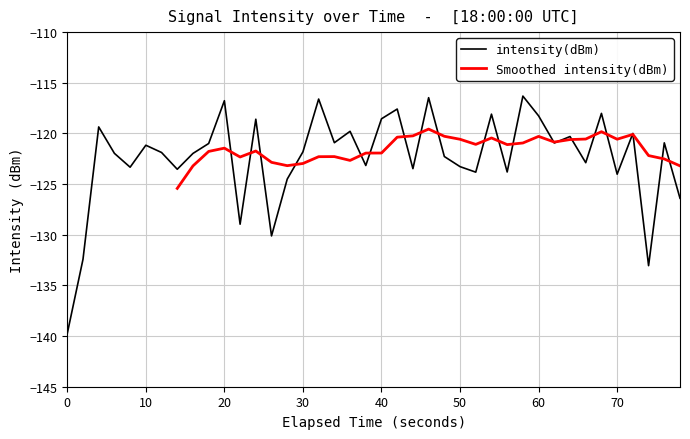

Does the chart display data point markers on the line(s)?

No